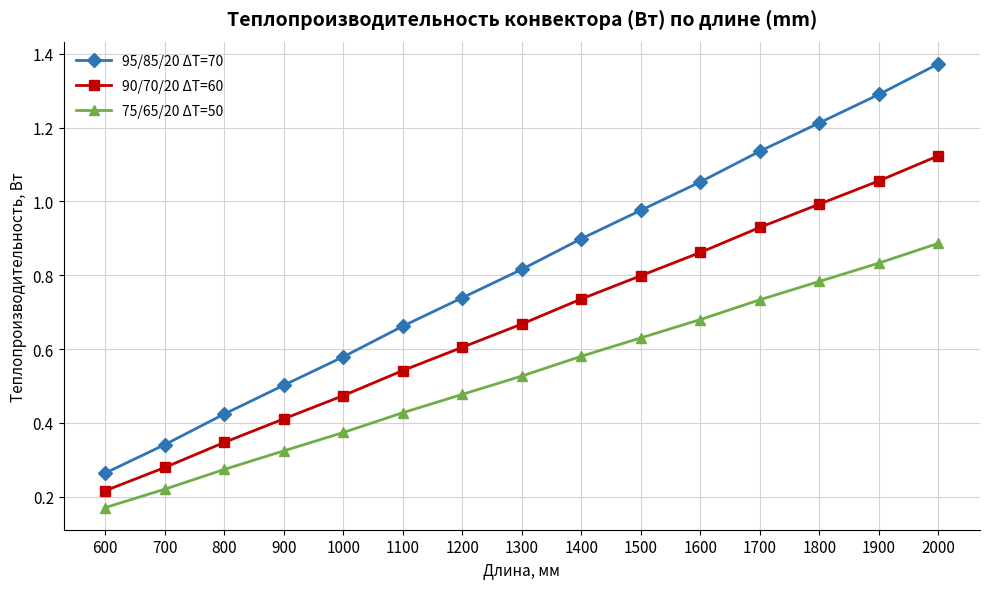

True or false: 95/85/20 ΔT=70 has a value of 0.6 at 1000.

True